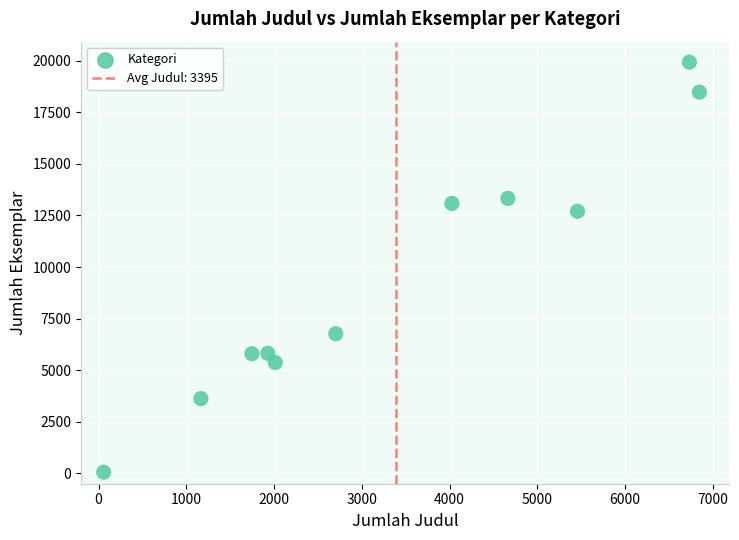

What is the range of X values (max minus min)?

6788